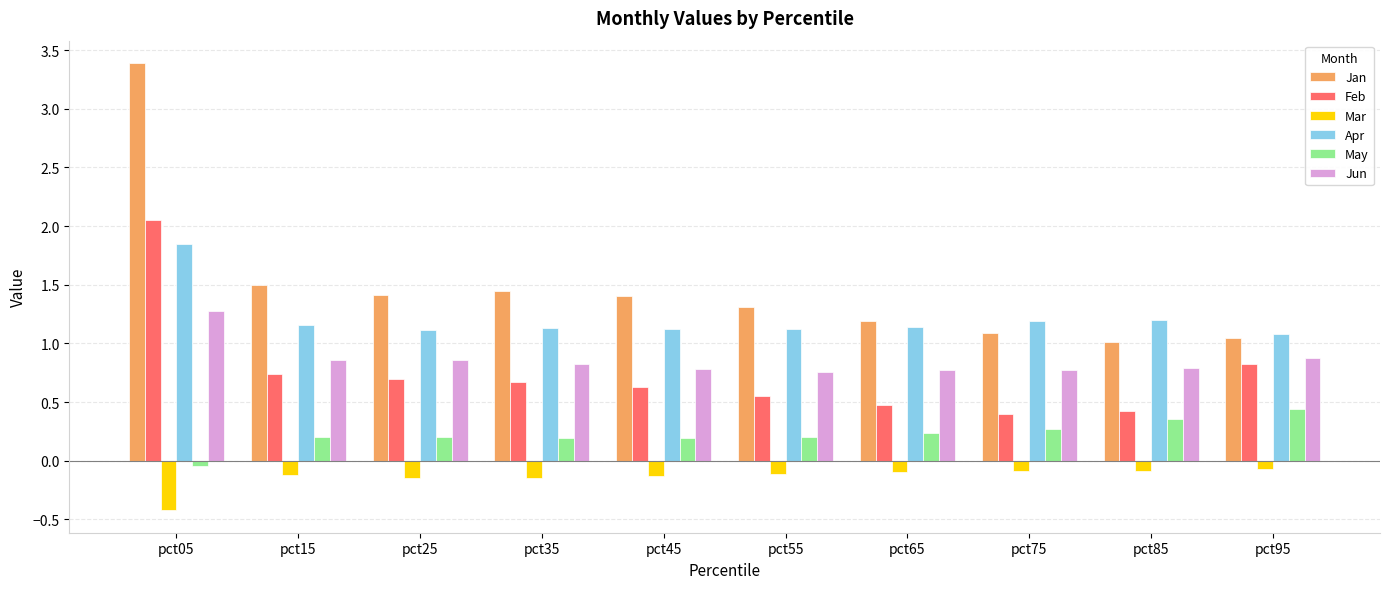

At pct25, list the series in order from smallest to largest.

Mar, May, Feb, Jun, Apr, Jan